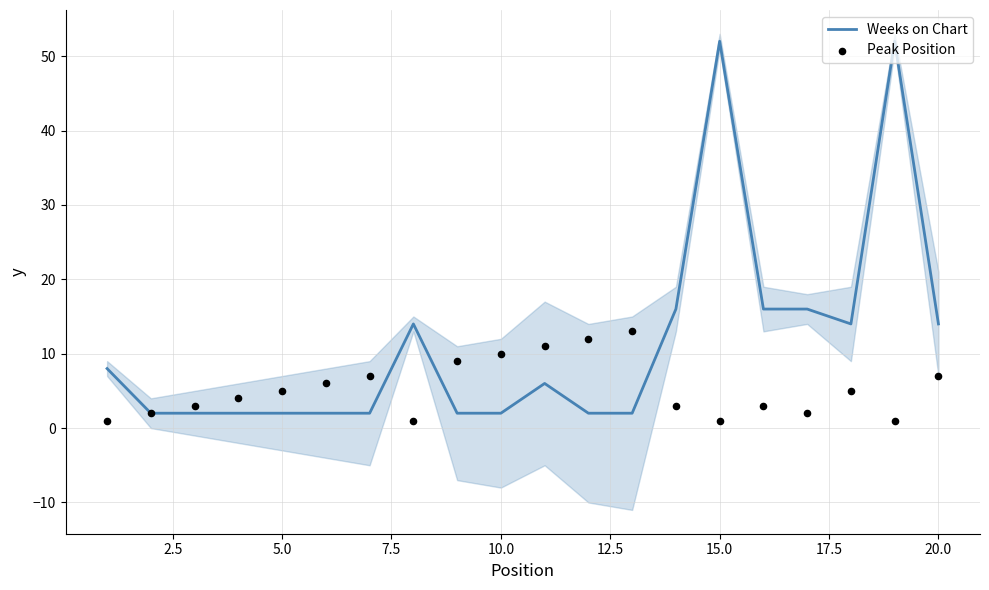

At how many categories does at least one series exceed 31?

2